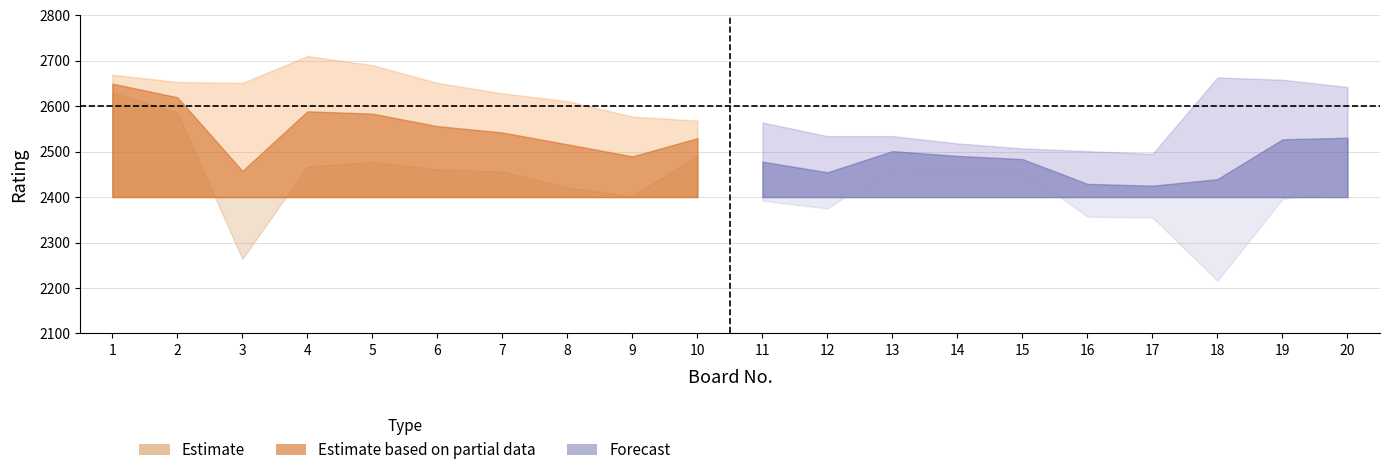

Is it true that Bo equals 17.0 at 17?

True